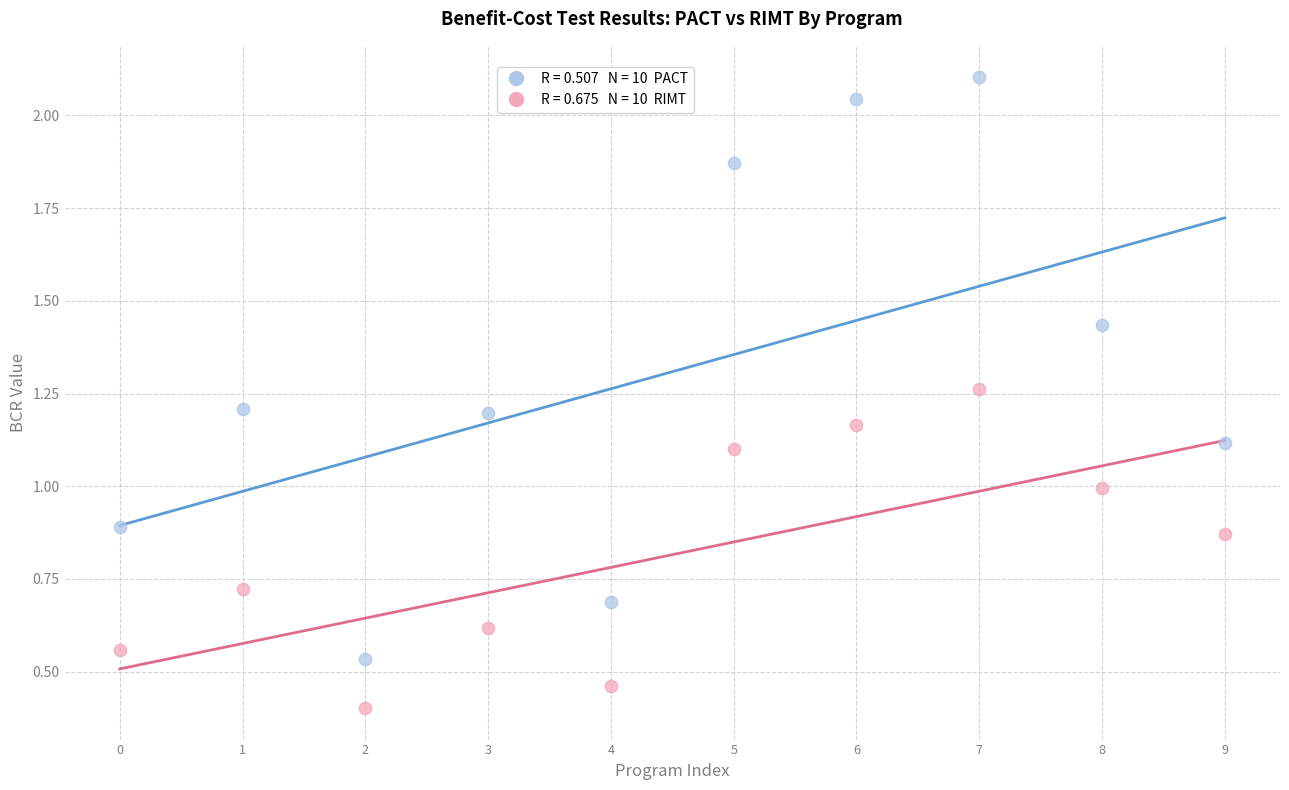

Across all data points, what is the range of Y values (max minus min)?

1.7